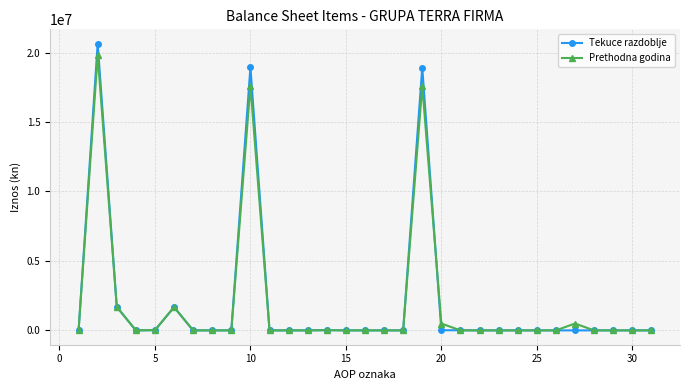

True or false: Prethodna godina has more than 1 points higher than both neighbors.

True